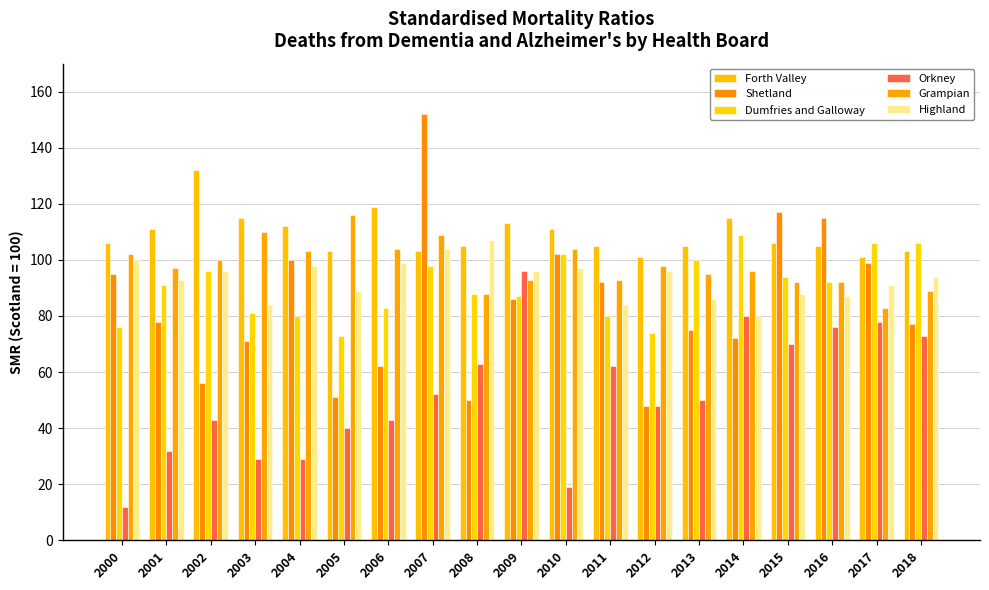

List the series in order of their peak value, highest first.

Shetland, Forth Valley, Grampian, Dumfries and Galloway, Highland, Orkney